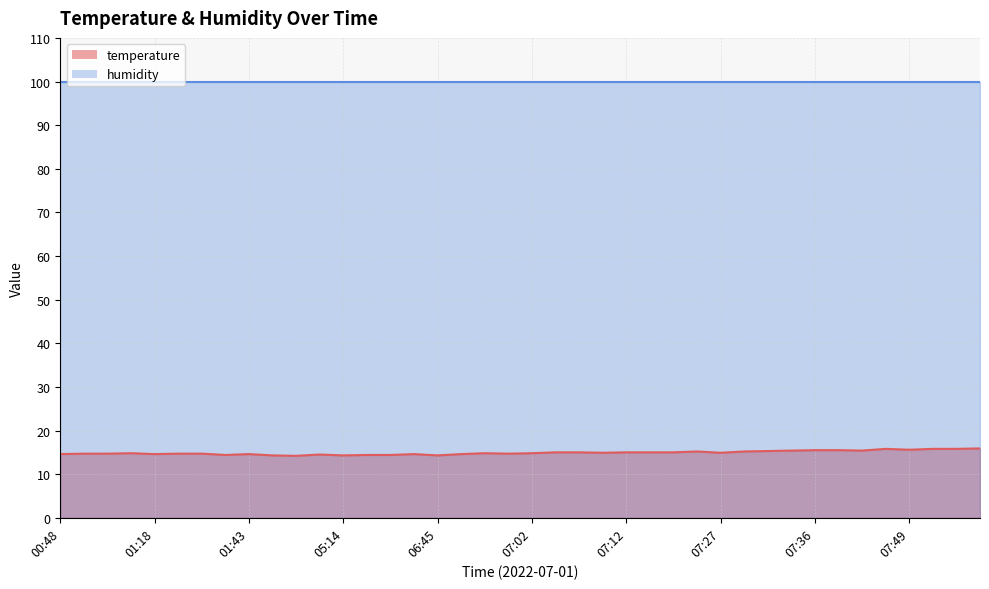

Between 07:29 and 07:12, which is larger?

07:29